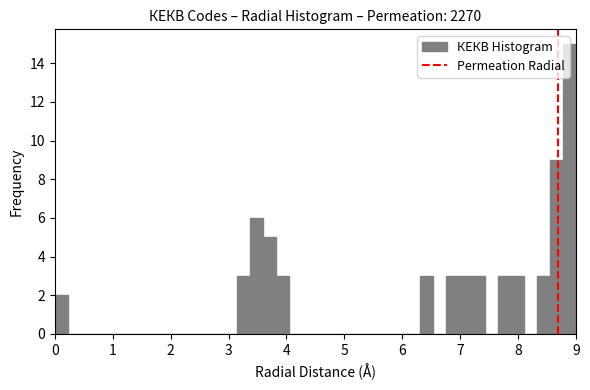

Read against the x-axis, roughly where is the centre of the tallest bar?

8.9